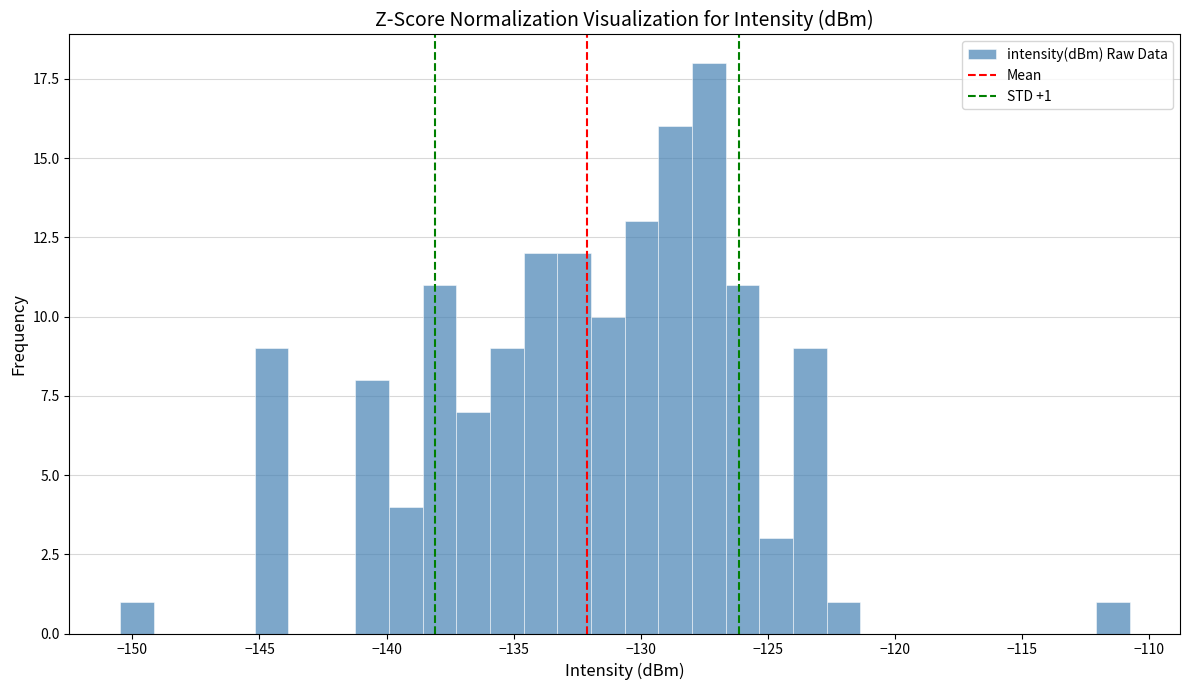

Read against the x-axis, roughly where is the centre of the tallest bar?

-127.5